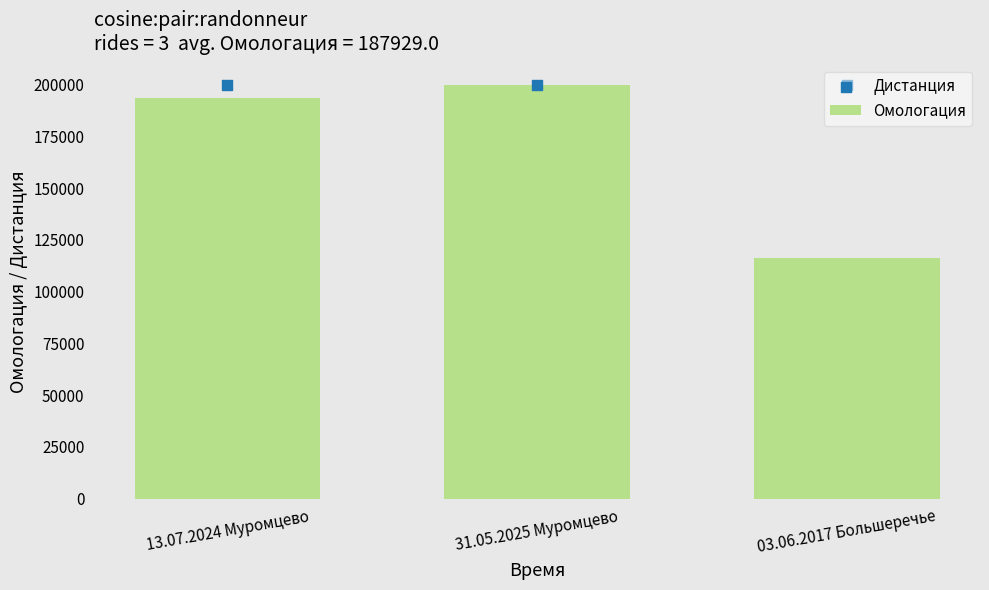

Which series has the widest spread of Y values?

Омологация